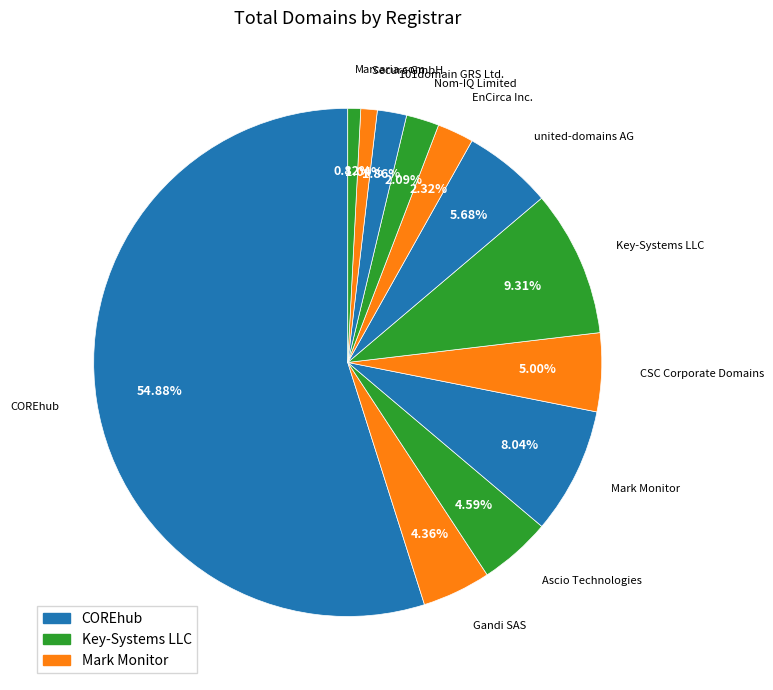

Which category has the biggest portion of the pie?

COREhub